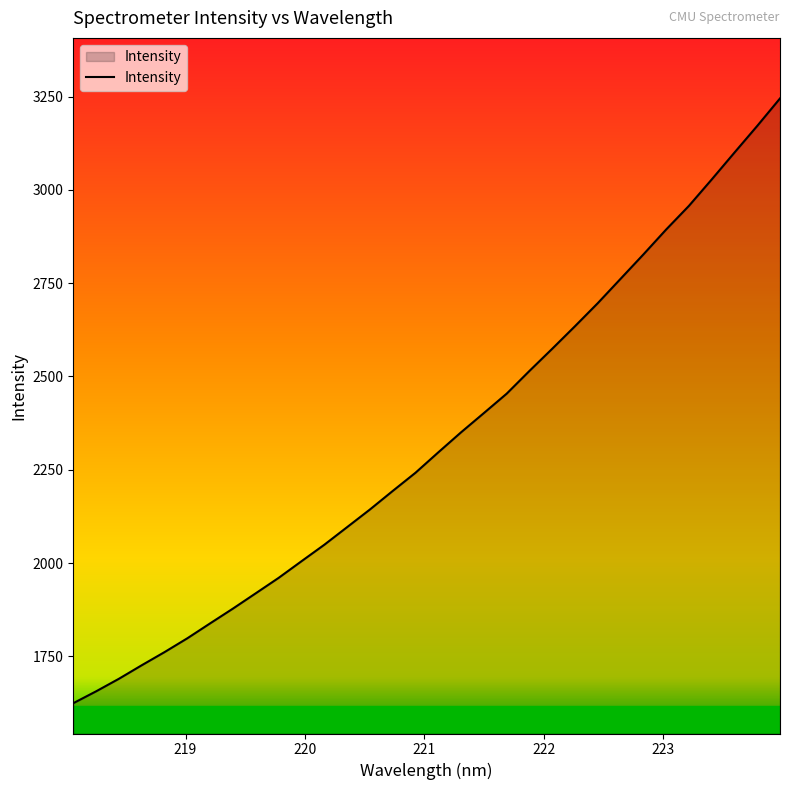

What is the difference between the maximum and minimum values?

1620.9